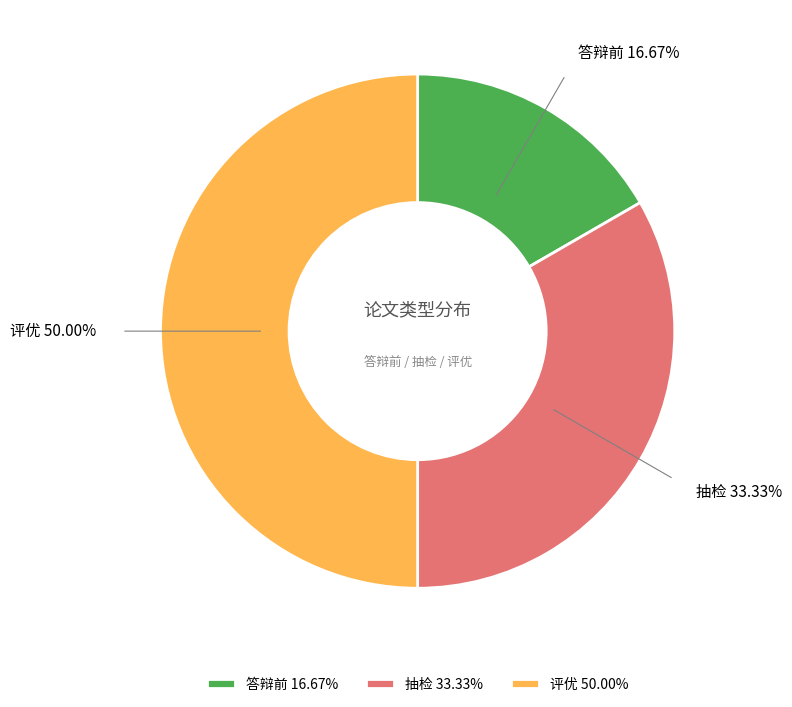

Does 答辩前 16.67% account for over 50% of the chart?

No